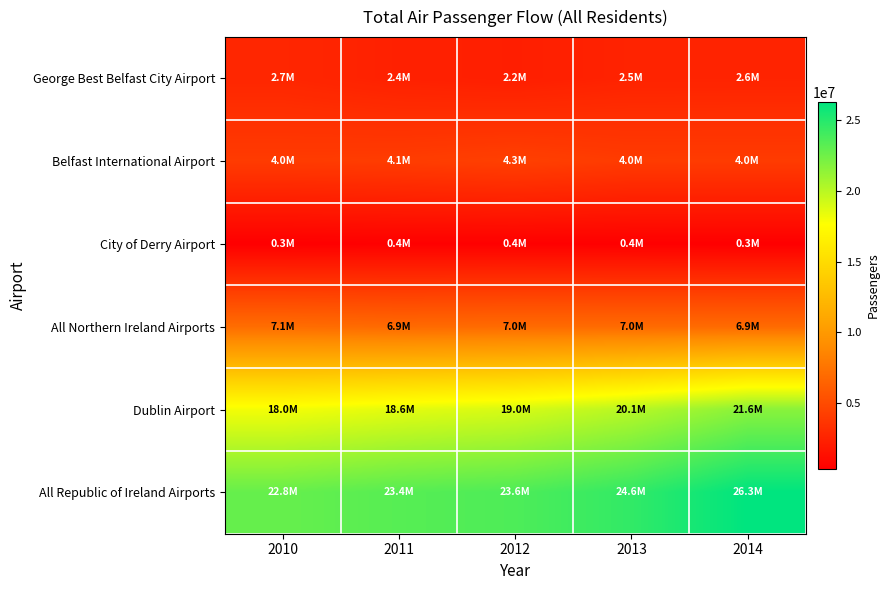

Which category has the lowest value across all series?

2010